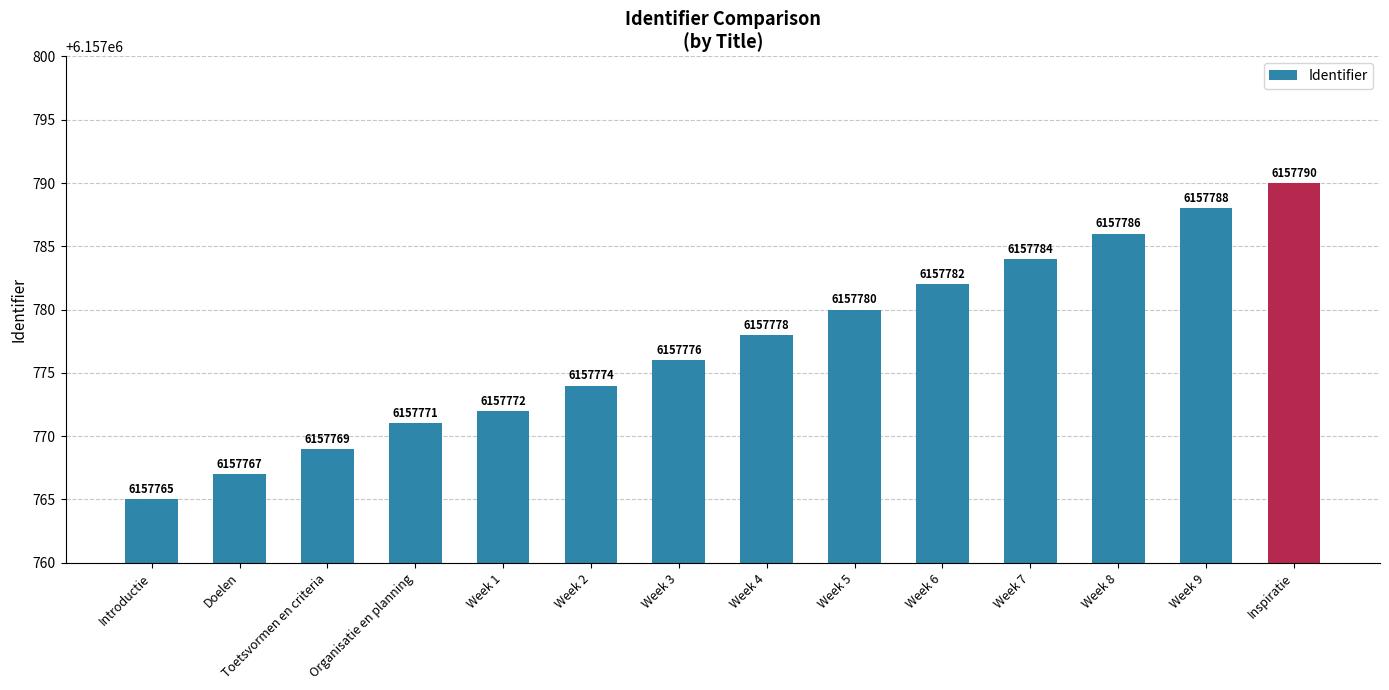

Is it true that the value at Week 9 is 10094659?

False